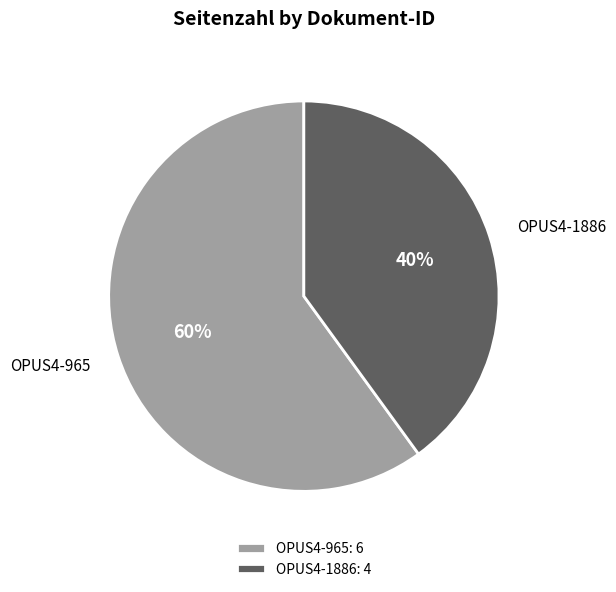

To the nearest percent, what portion does OPUS4-965 represent?

60%